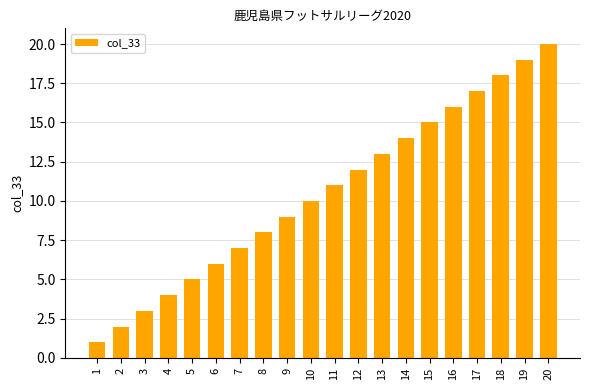

What is the sum of all values?

210